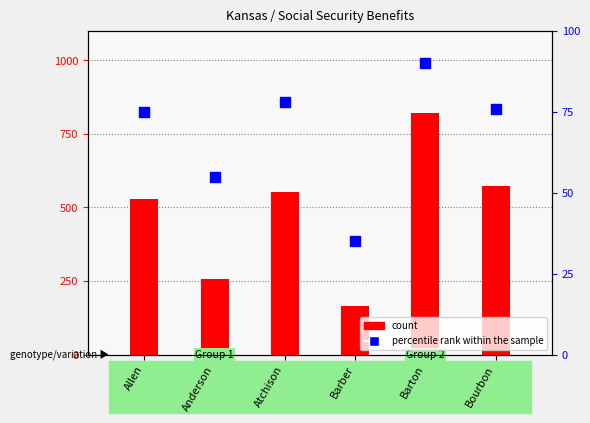

Which series reaches the minimum Y coordinate?

percentile rank within the sample